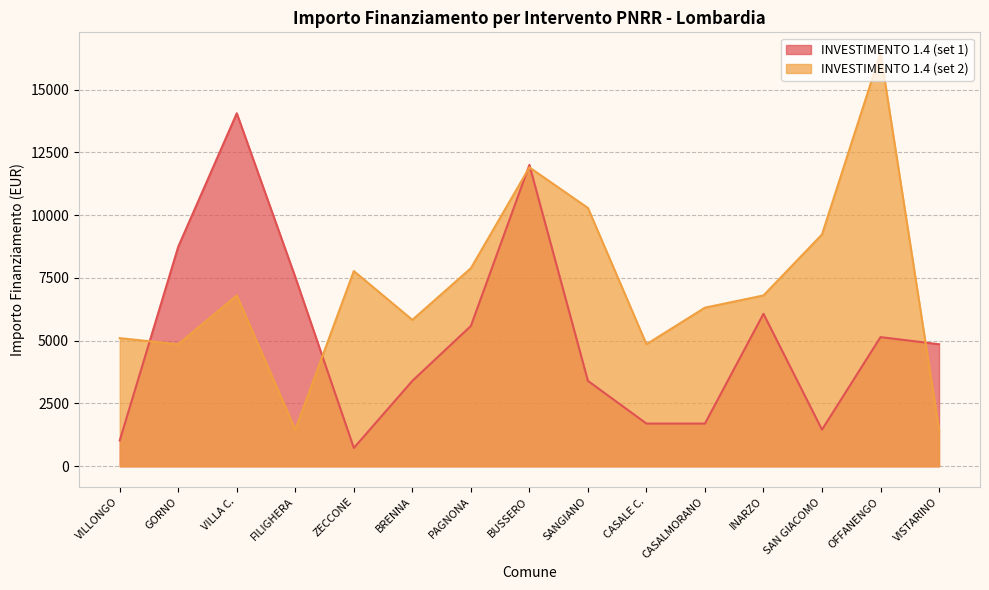

Rank the series by their maximum value, from highest to lowest.

INVESTIMENTO 1.4 (set 2), INVESTIMENTO 1.4 (set 1)